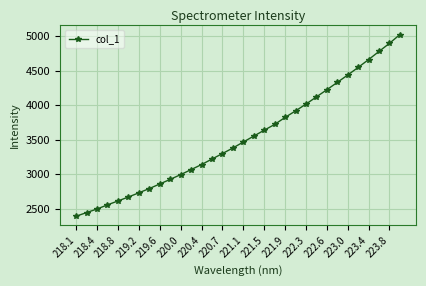

What is the value of the 7th point from the left?

2730.3